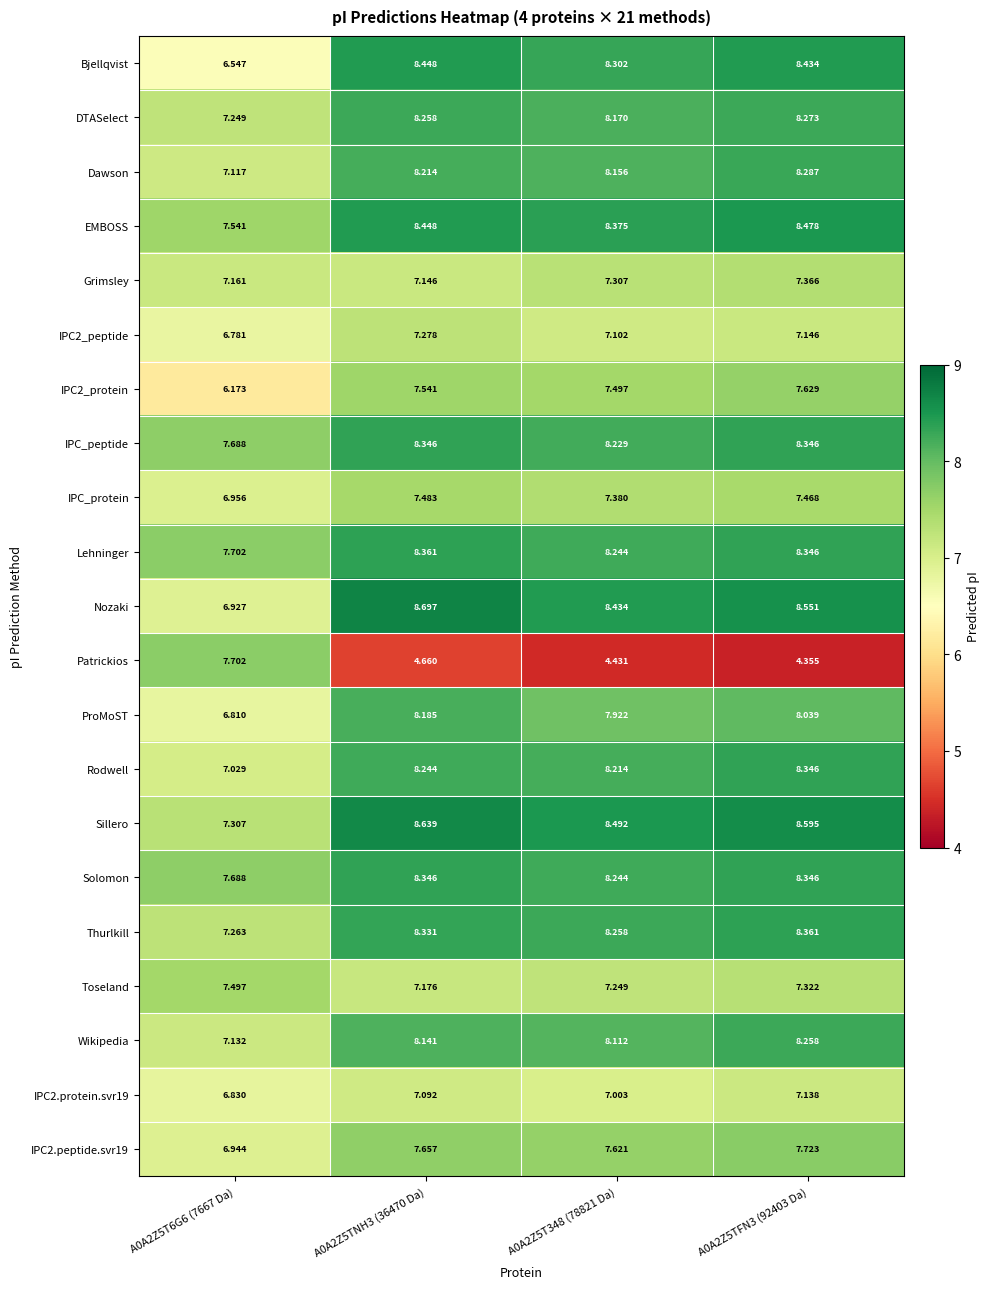

Is the value of EMBOSS at A0A2Z5TNH3 (36470 Da) greater than the value of ProMoST at A0A2Z5TFN3 (92403 Da)?

Yes